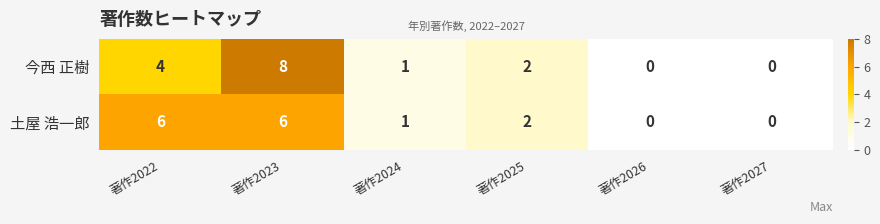

List the series in order of their peak value, highest first.

今西 正樹, 土屋 浩一郎